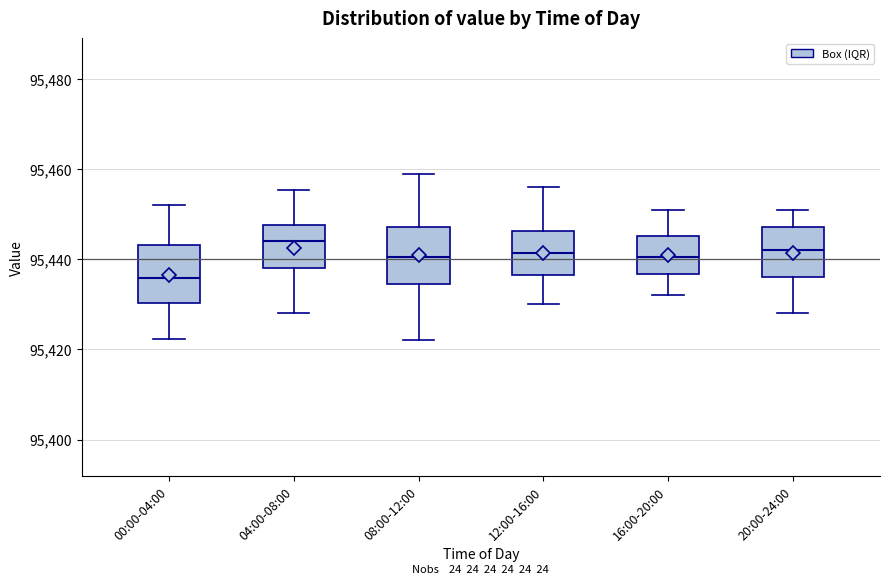

Reading left to right, read every box against the y-axis: the position of its median line, the range the box covers, and the ends of its whiskers. The values are not printed on the chart, so give them approximately, as read against the axis.

00:00-04:00: median 95436, box 95430 to 95444, whiskers 95422 to 95452
04:00-08:00: median 95444, box 95438 to 95448, whiskers 95428 to 95456
08:00-12:00: median 95440, box 95434 to 95448, whiskers 95422 to 95460
12:00-16:00: median 95442, box 95436 to 95446, whiskers 95430 to 95456
16:00-20:00: median 95440, box 95436 to 95446, whiskers 95432 to 95452
20:00-24:00: median 95442, box 95436 to 95448, whiskers 95428 to 95452